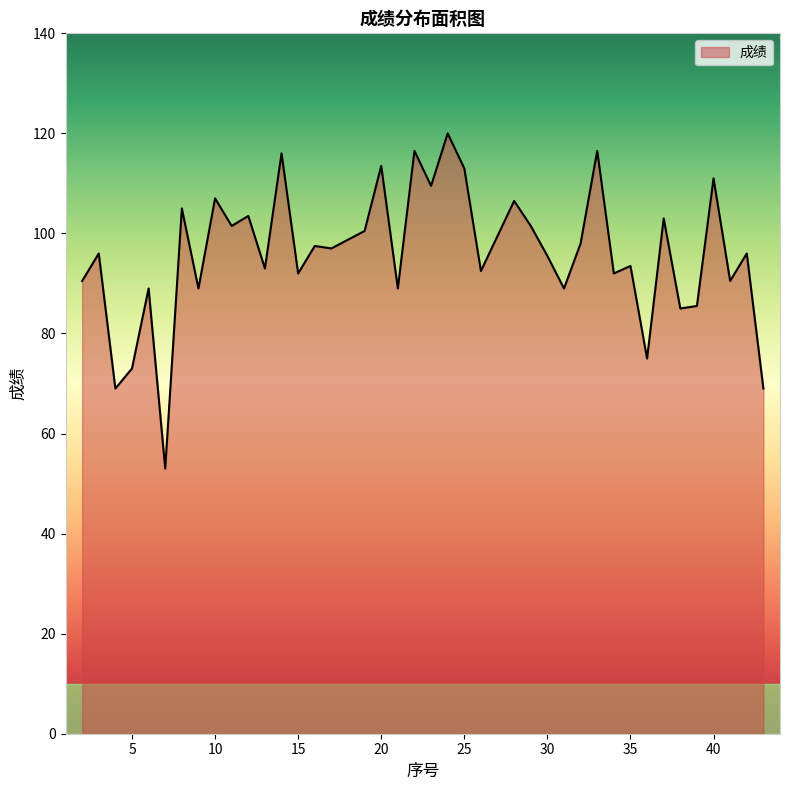

What is the smallest value displayed?

53.0